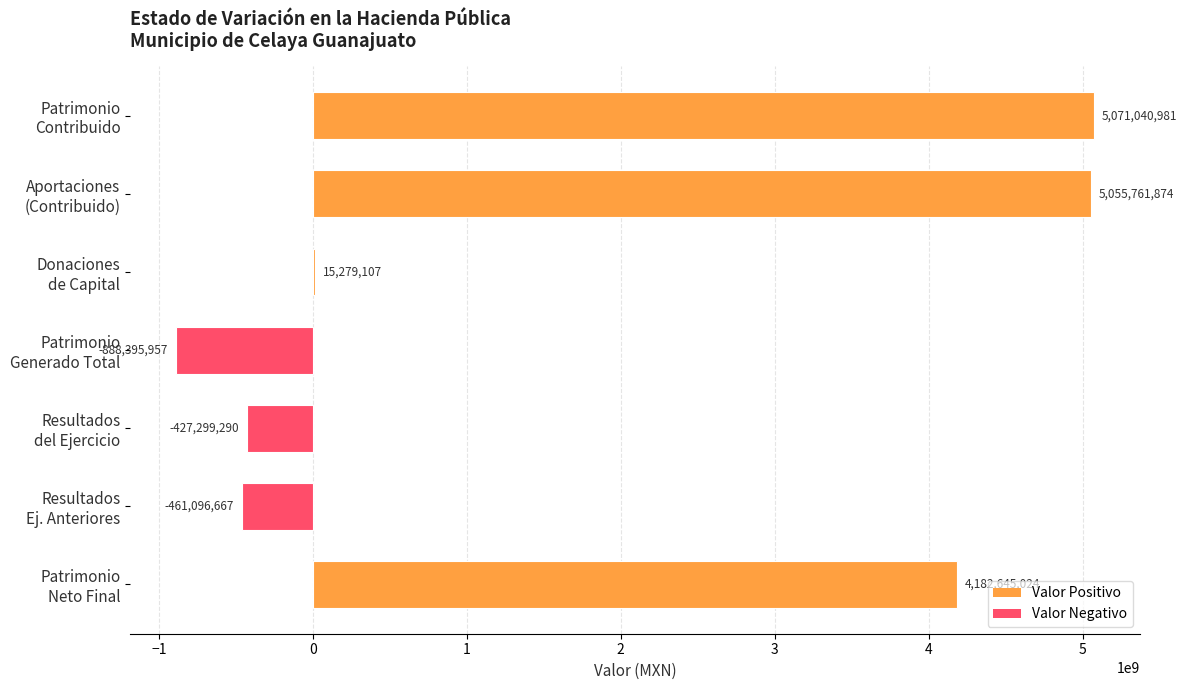

Are the bars grouped side by side (vs. stacked)?

No